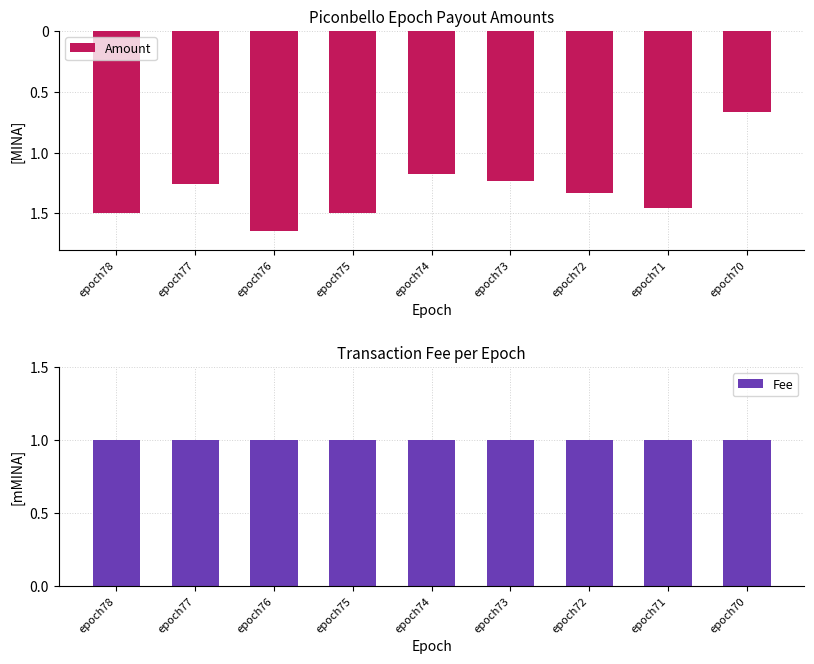

What is the difference between the Amount values at epoch74 and epoch70?

0.5